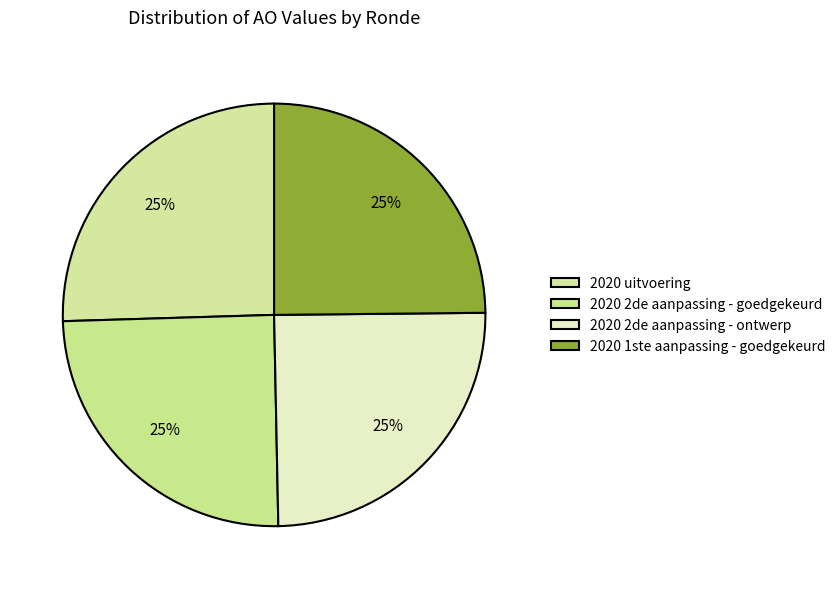

What portion of the pie excludes 2020 uitvoering?

74.5%